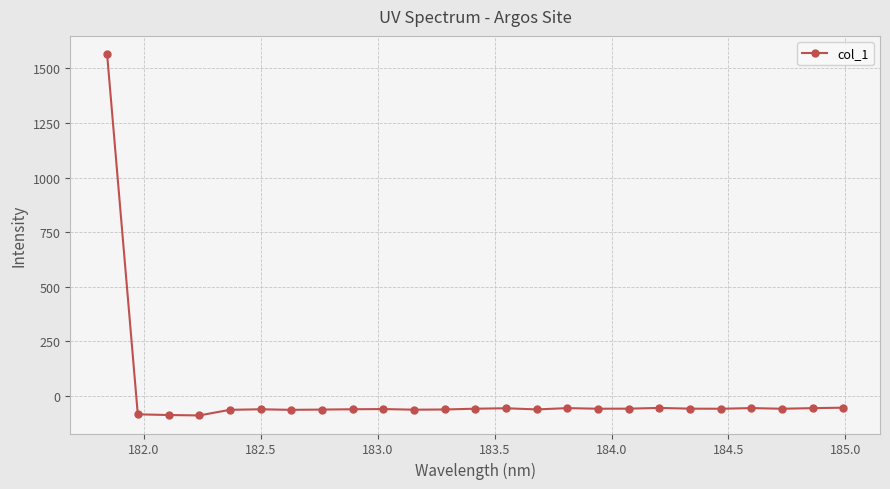

What is the maximum value shown in the chart?

1565.9